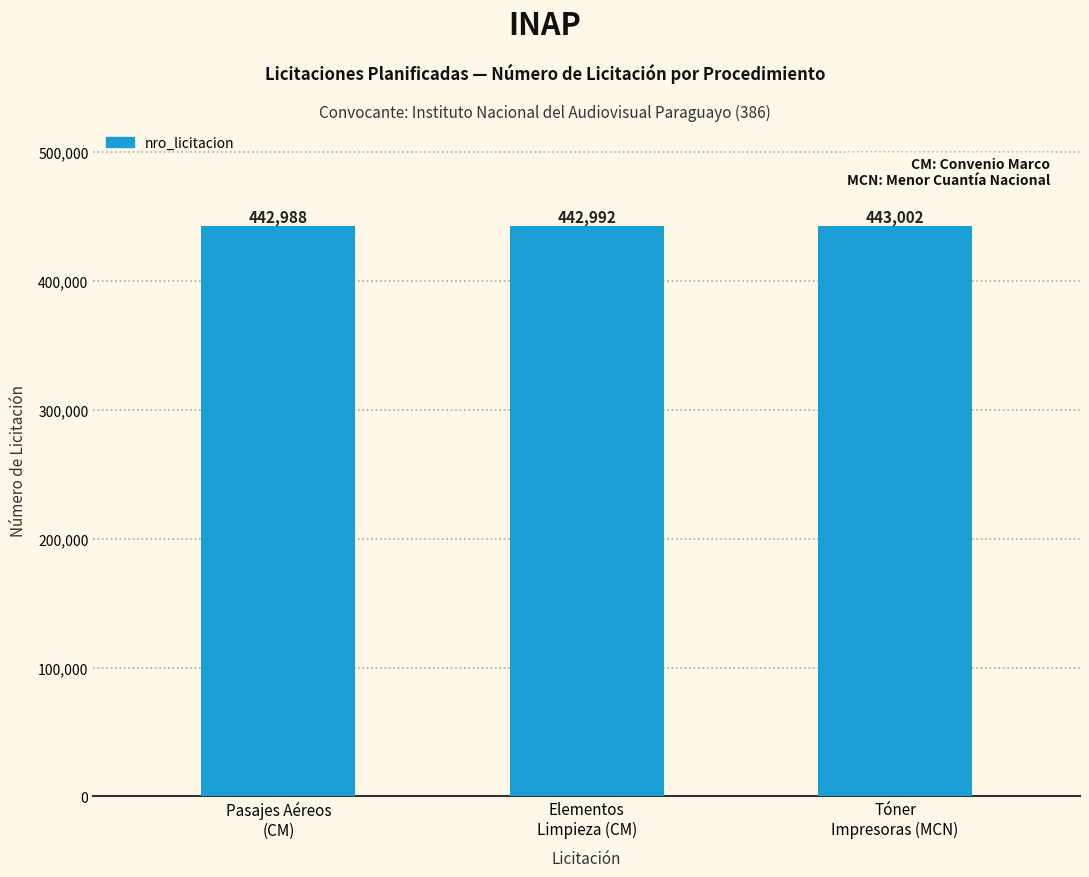

What value does the data have at Tóner
Impresoras (MCN), to the nearest 10?

443000